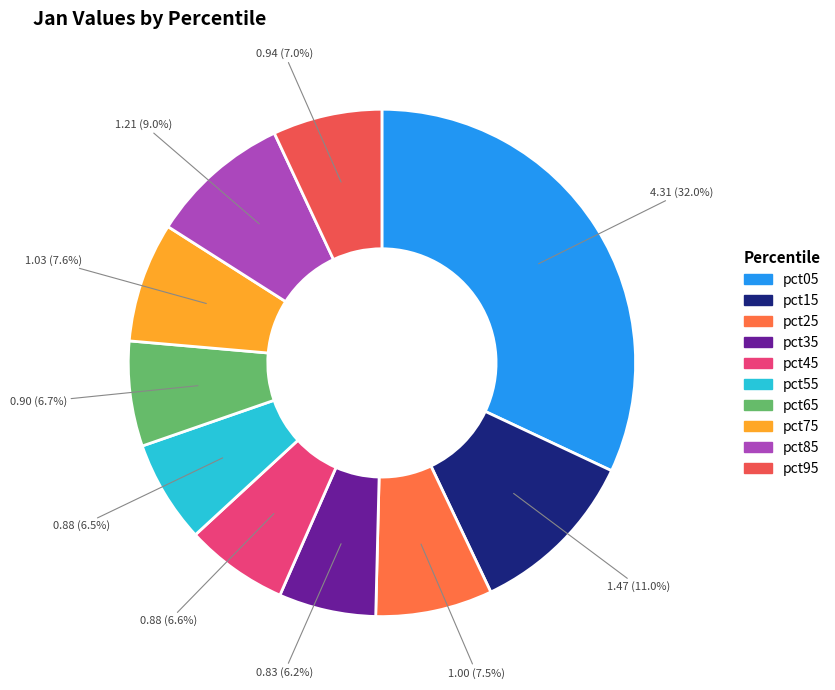

Count the number of slices in the pie.

10